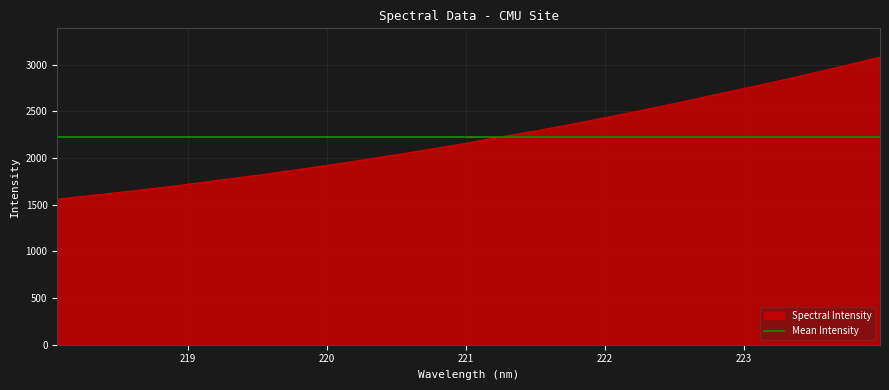

What is the value of the 15th point from the left?

2091.4